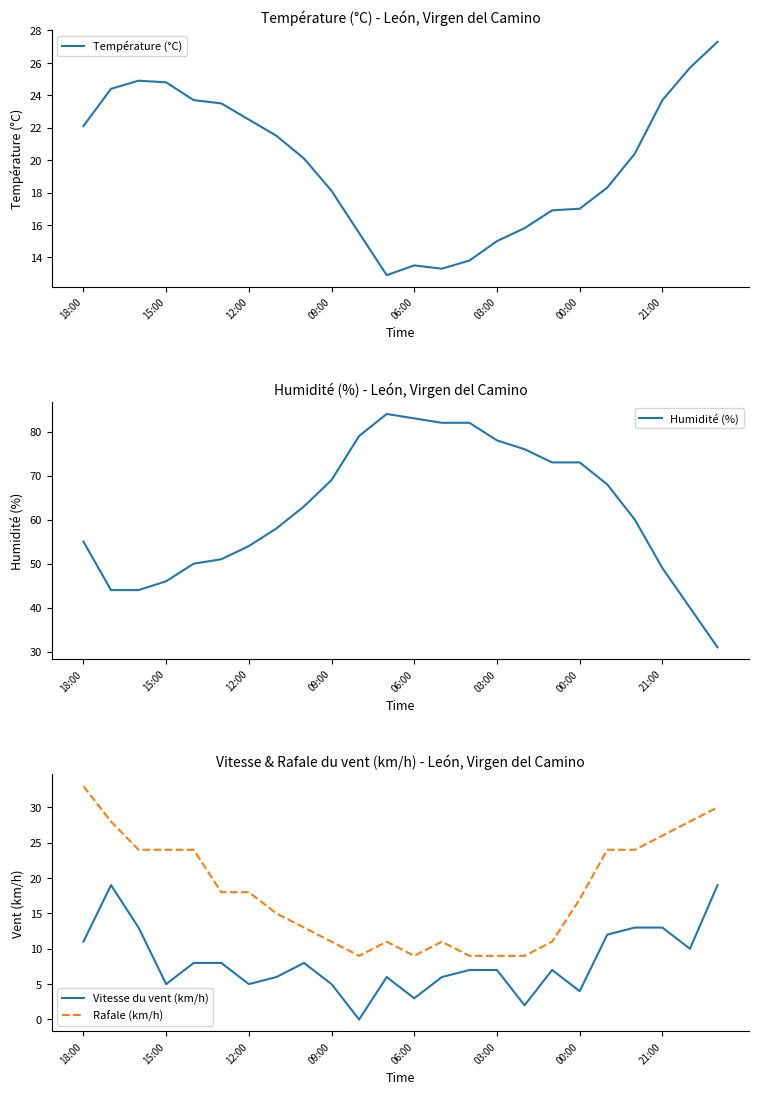

What is the maximum value for Température (°C)?

27.3